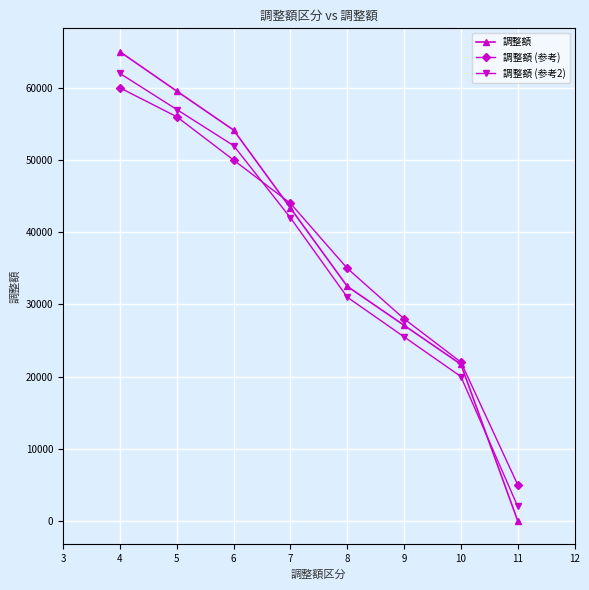

Is it true that 調整額 (参考2) equals 71361 at 5?

False